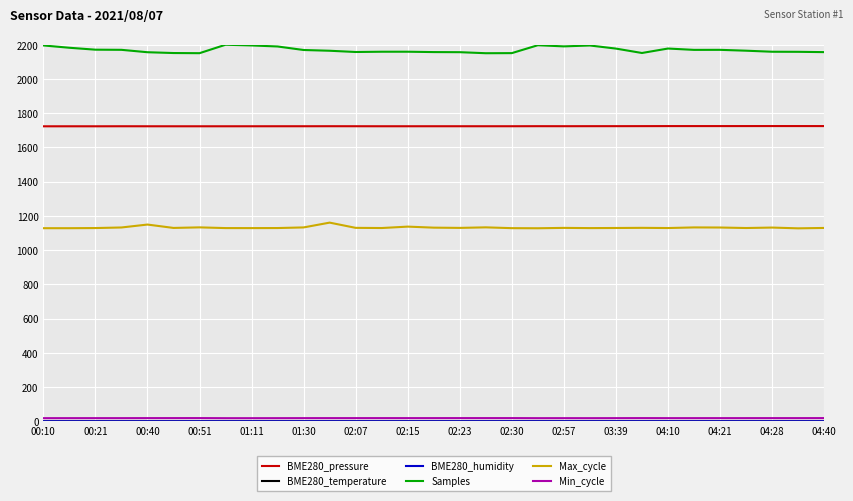

What is the maximum value shown in the chart?

2200.0